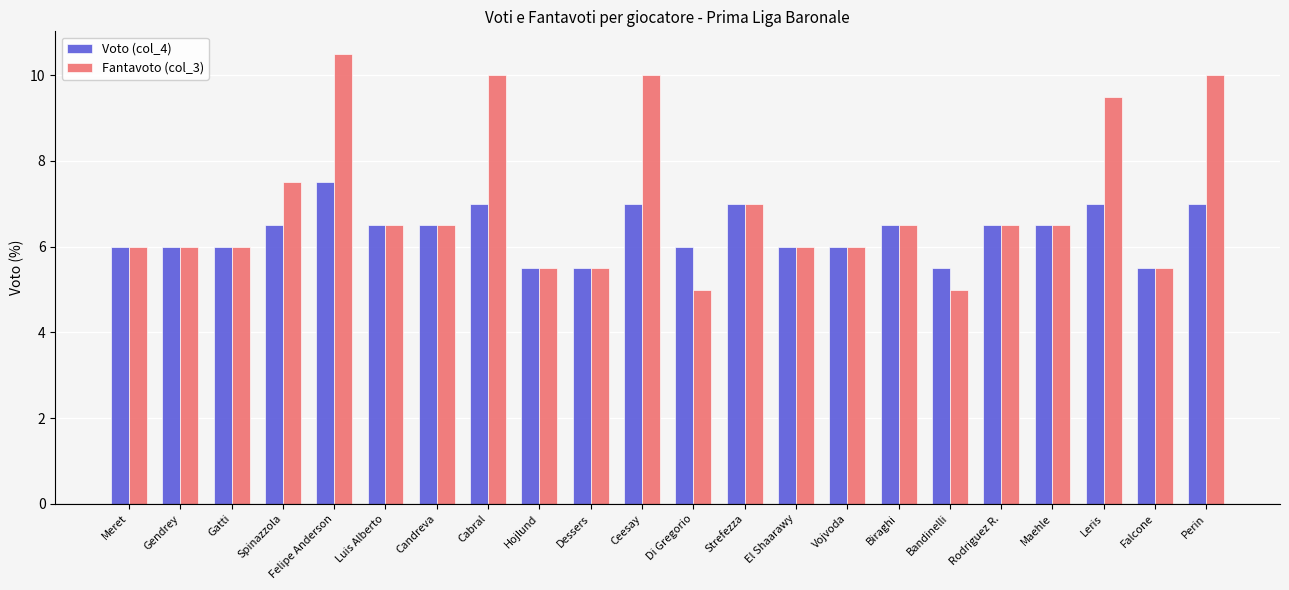

Between Meret and Bandinelli, which series saw the biggest shift?

Fantavoto (col_3)